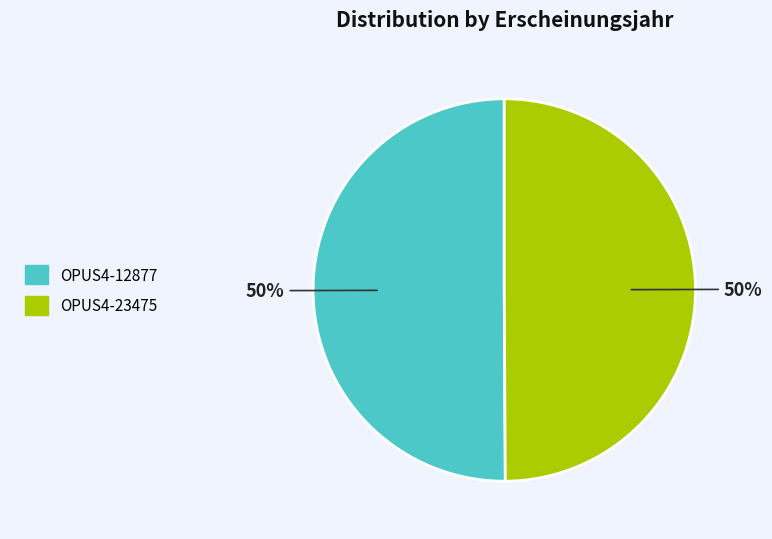

Do OPUS4-23475 and OPUS4-12877 together represent more than half of the pie?

Yes